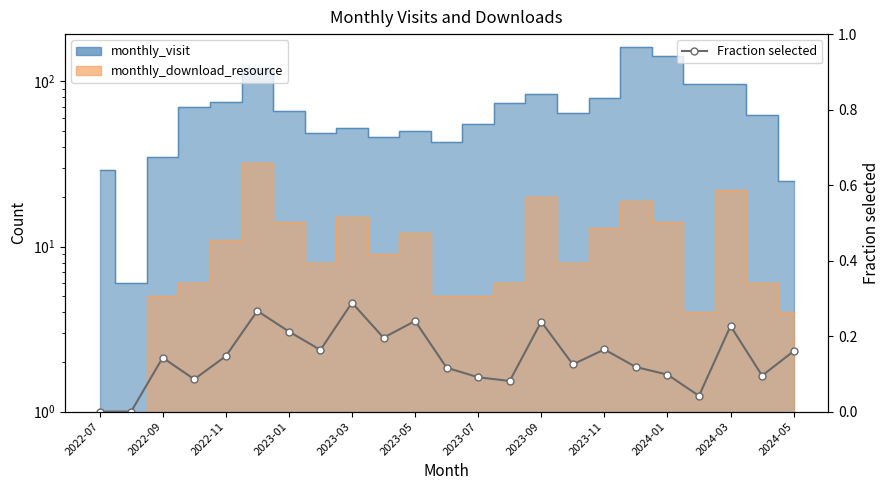

How many values are between 0 and 1?

23